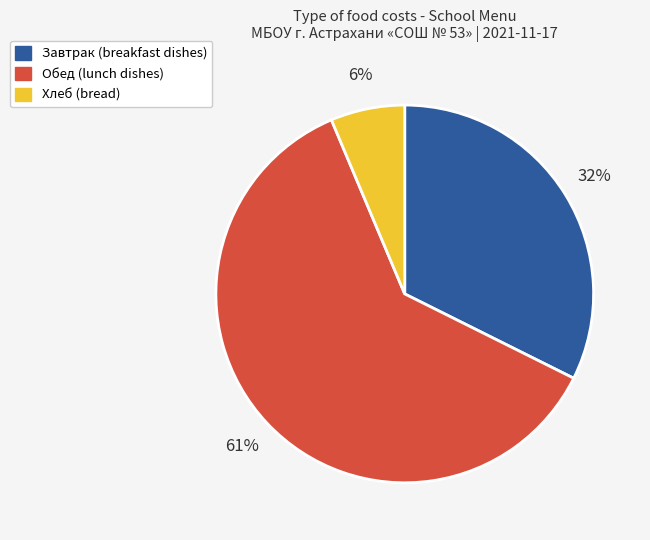

Is there a majority slice in this chart?

Yes